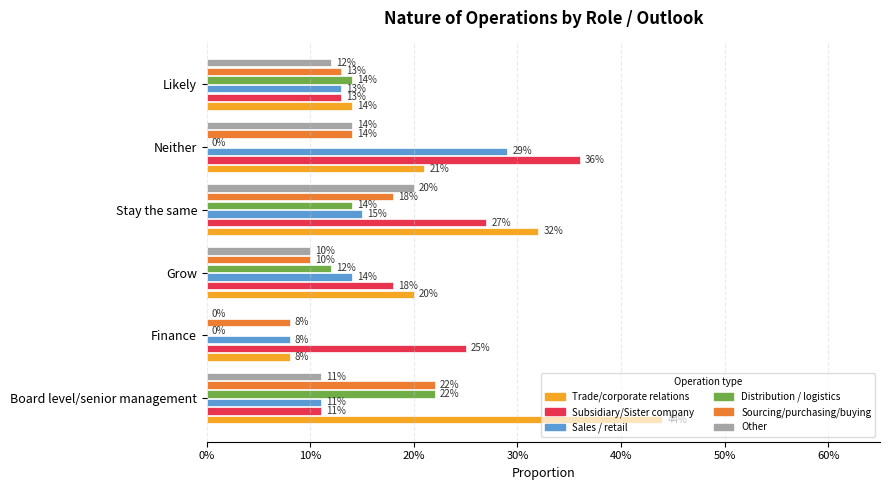

Rank the series by their maximum value, from highest to lowest.

Trade/corporate relations, Subsidiary/Sister company, Sales / retail, Distribution / logistics, Sourcing/purchasing/buying, Other